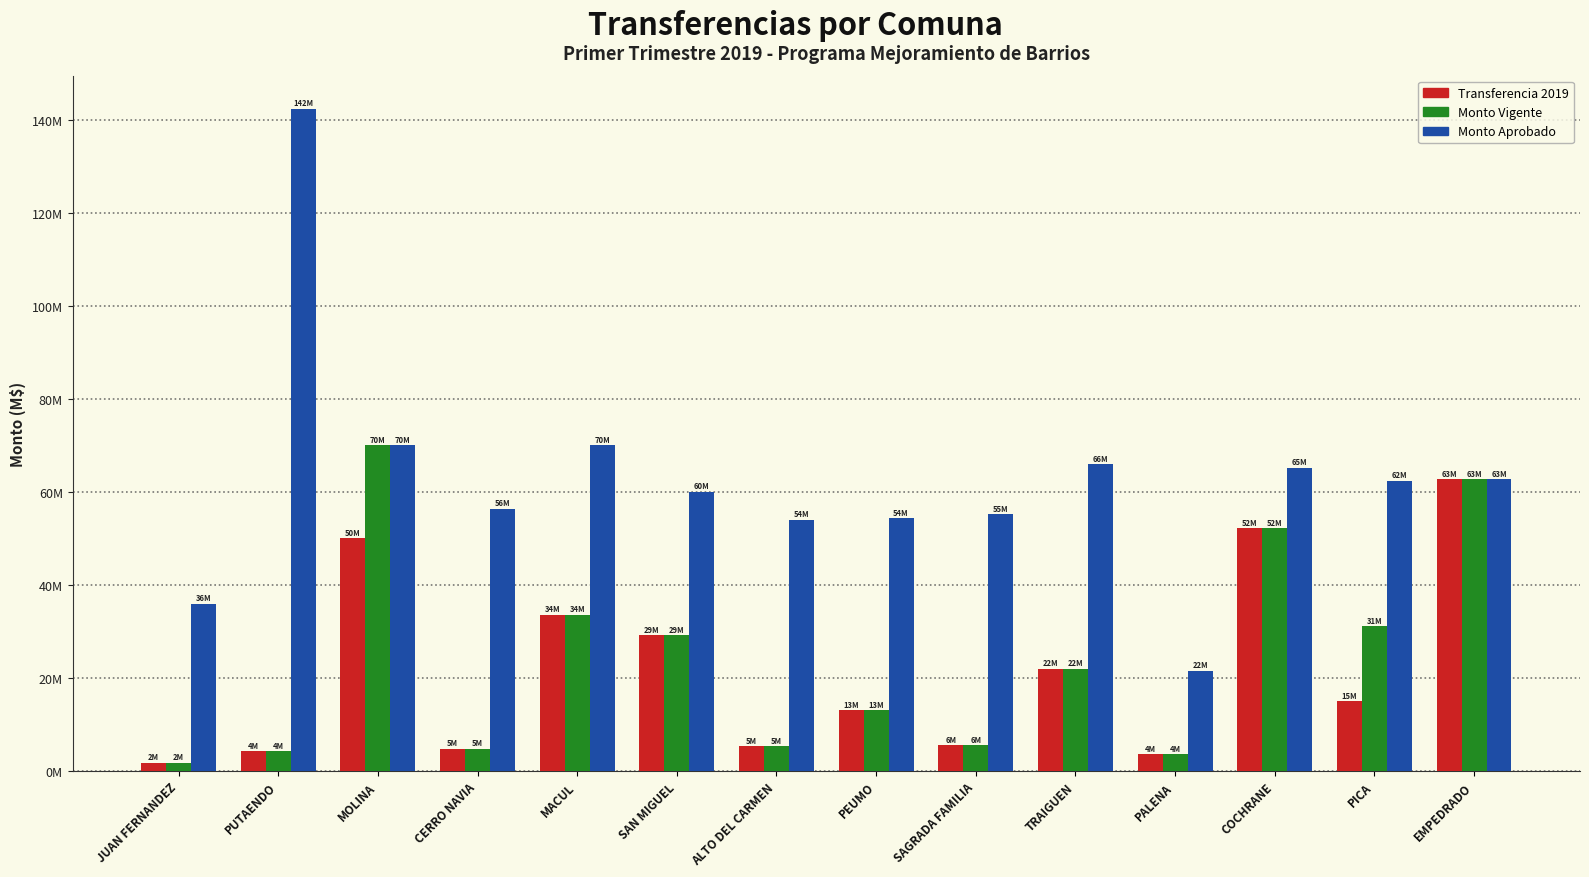

Are the bars grouped side by side (vs. stacked)?

Yes